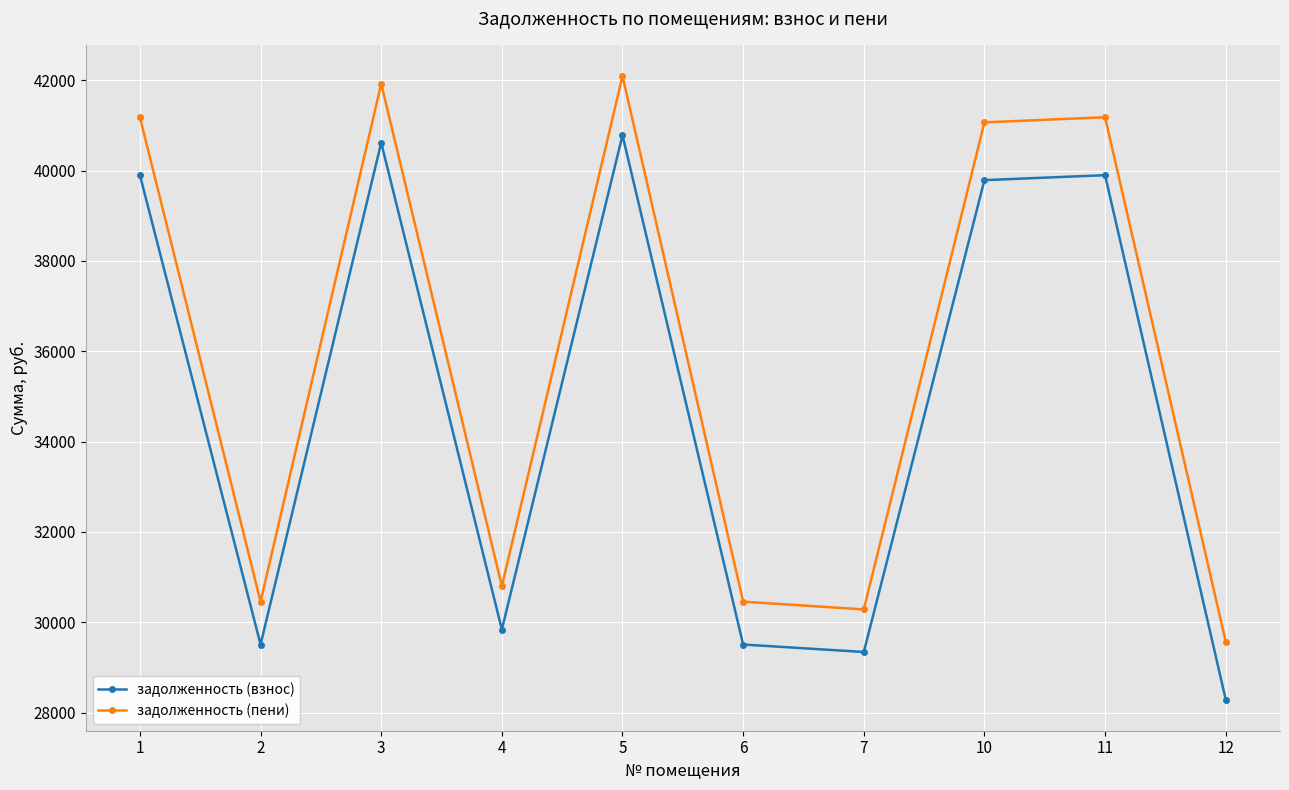

Which series changed the most between 1 and 4?

задолженность (пени)